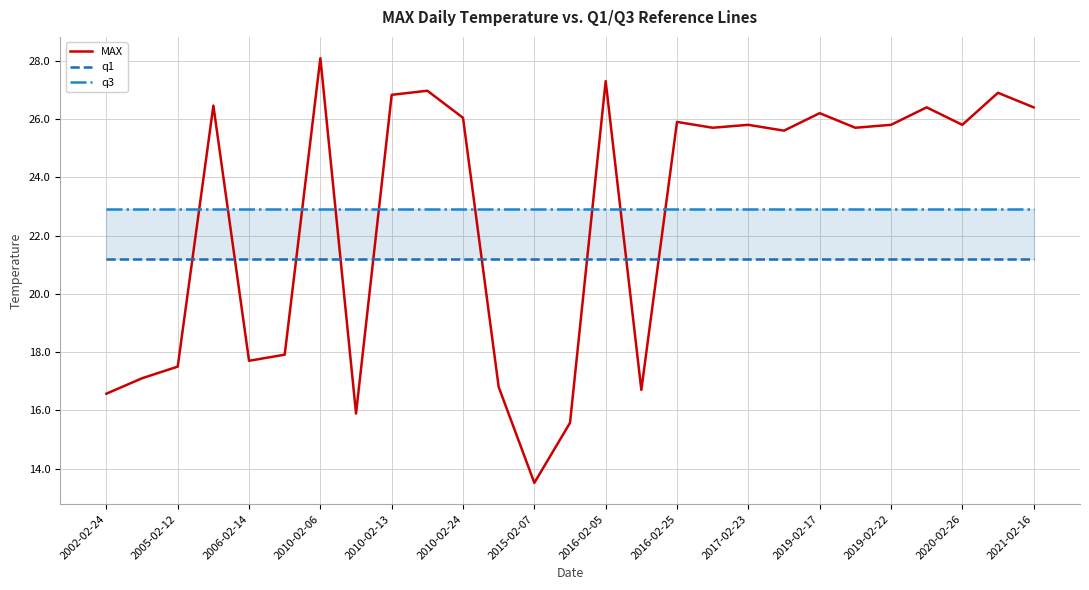

How many data points does each series have?

27